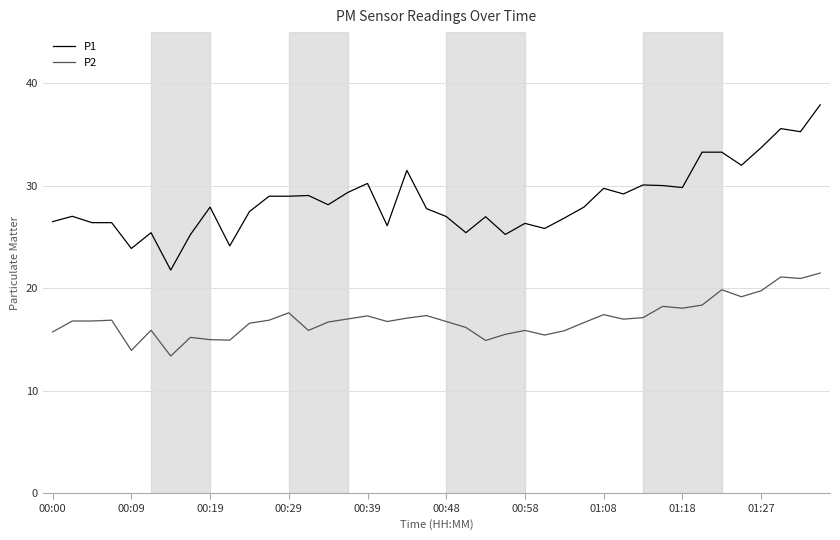

True or false: P1 and P2 cross at least once.

False